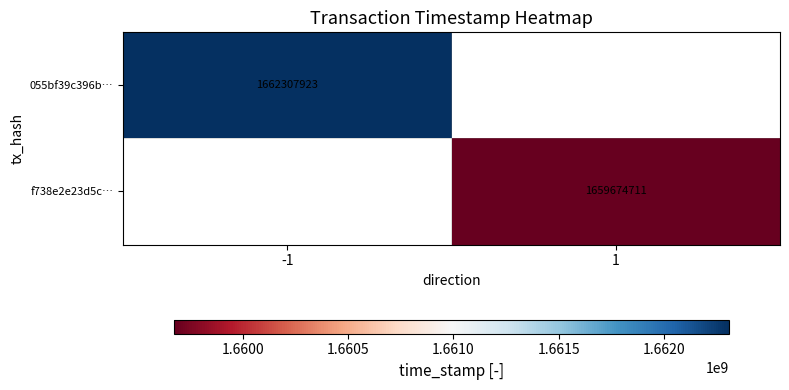

Is it true that f738e2e23d5c… equals 810121142 at 1?

False